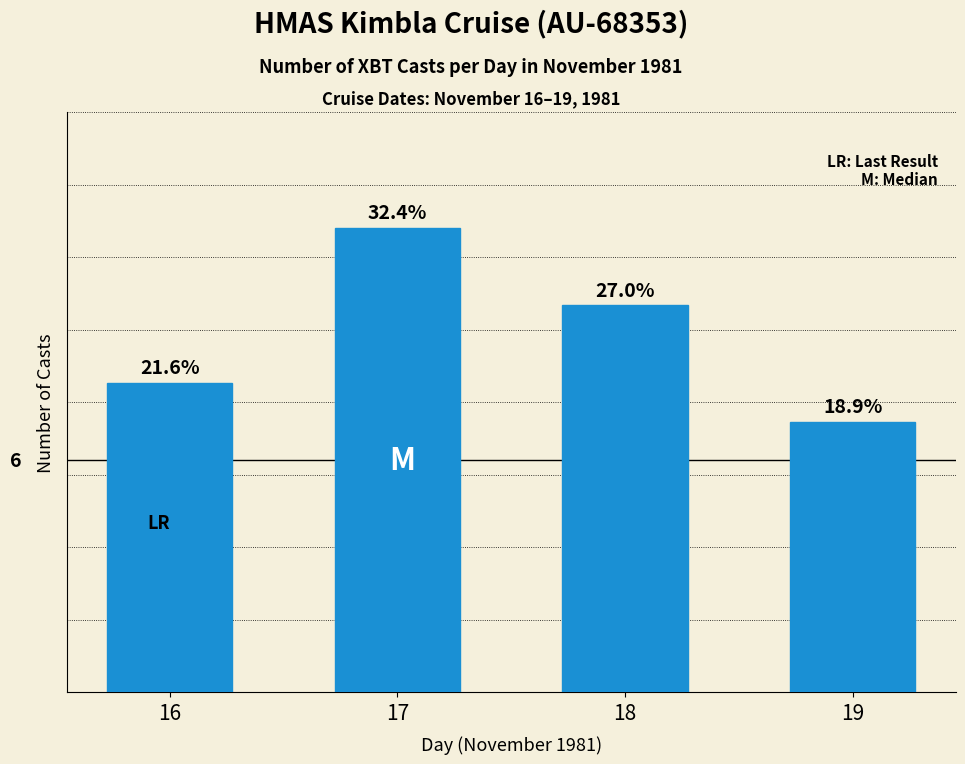

List the labels in order of value, largest first.

17, 18, 16, 19